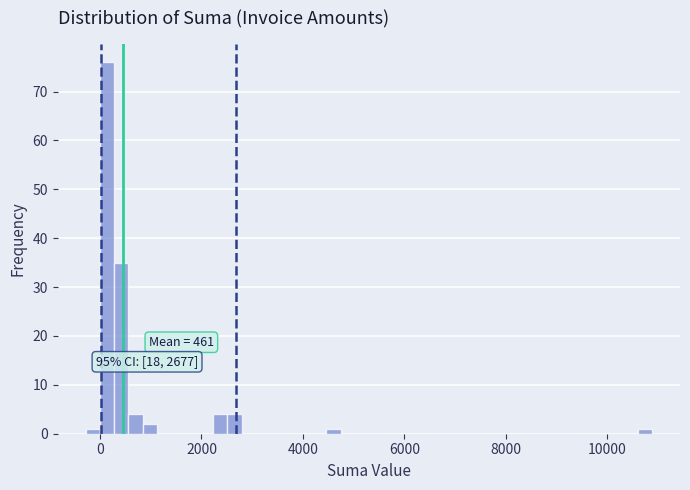

Around what value on the x-axis is the tallest bar? Give the approximate position of its centre, as read against the axis.

200